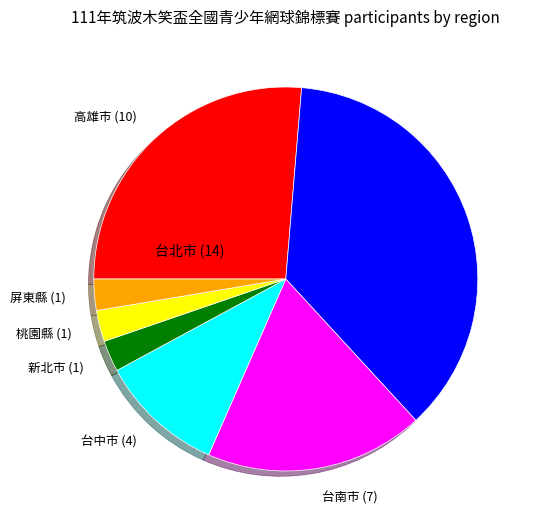

How many segments does this pie chart have?

7